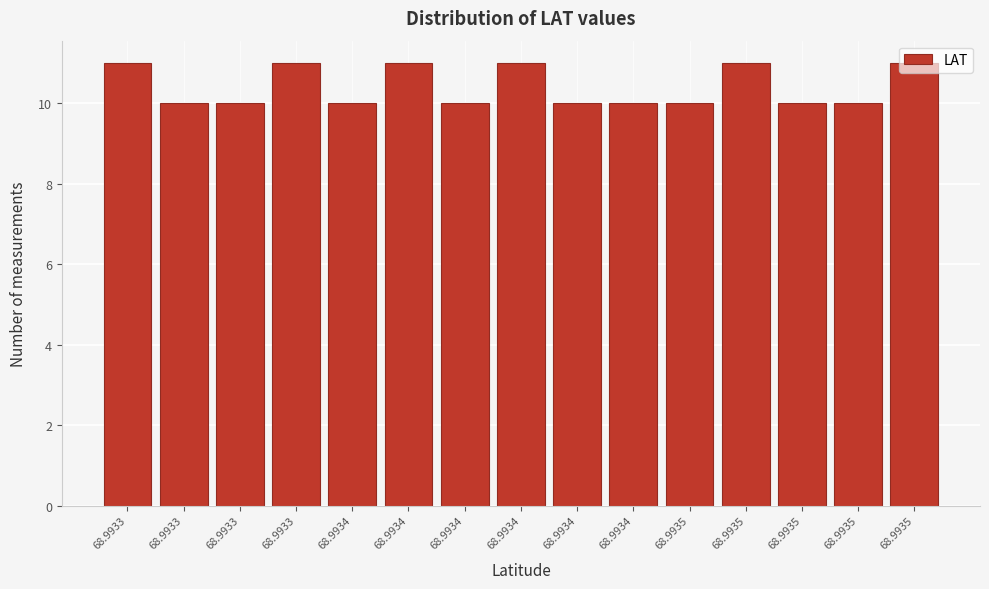

How many bars are there in total?

15